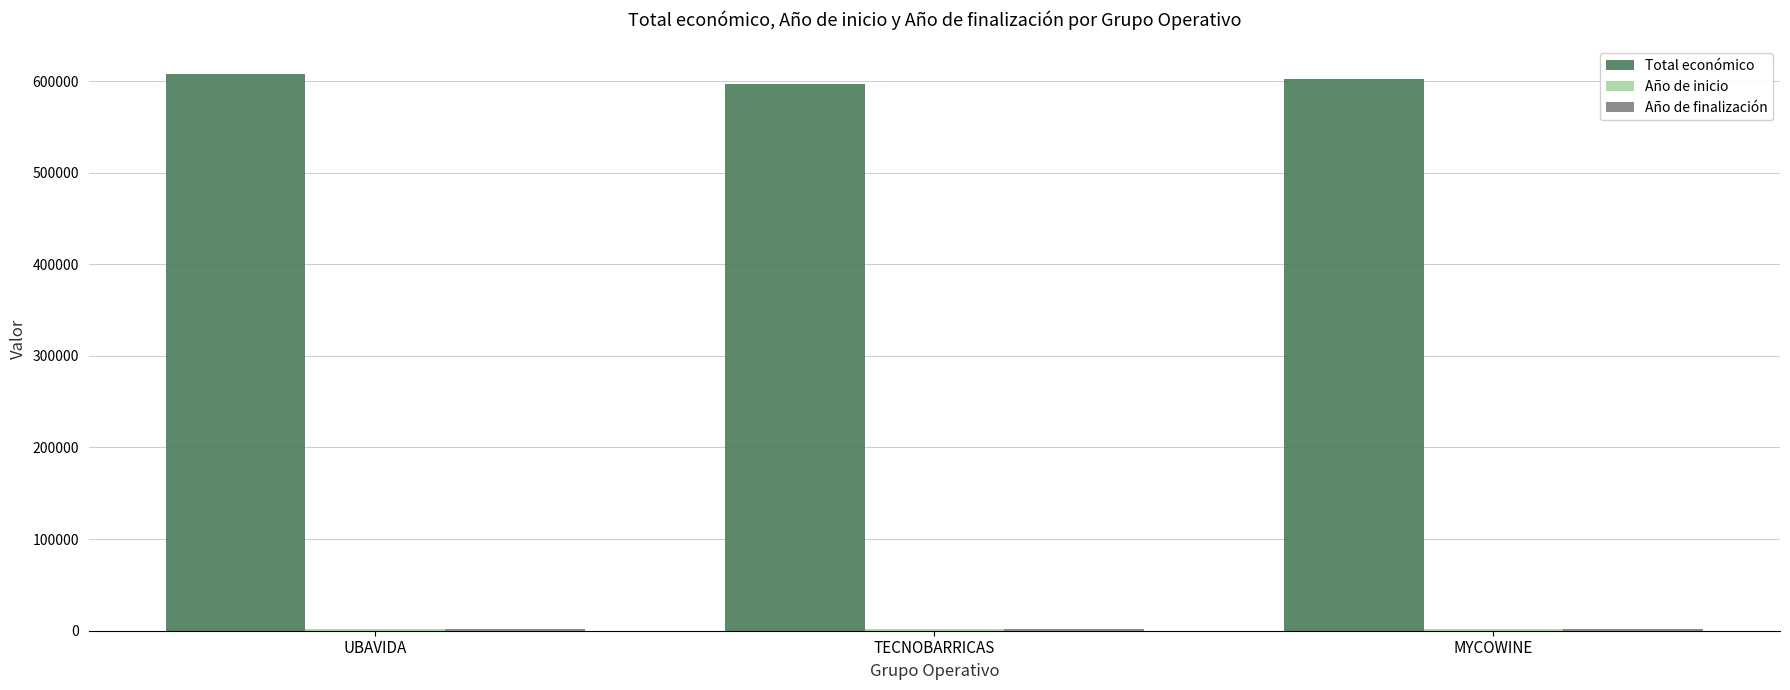

Is it true that Total económico equals 953415.9 at UBAVIDA?

False